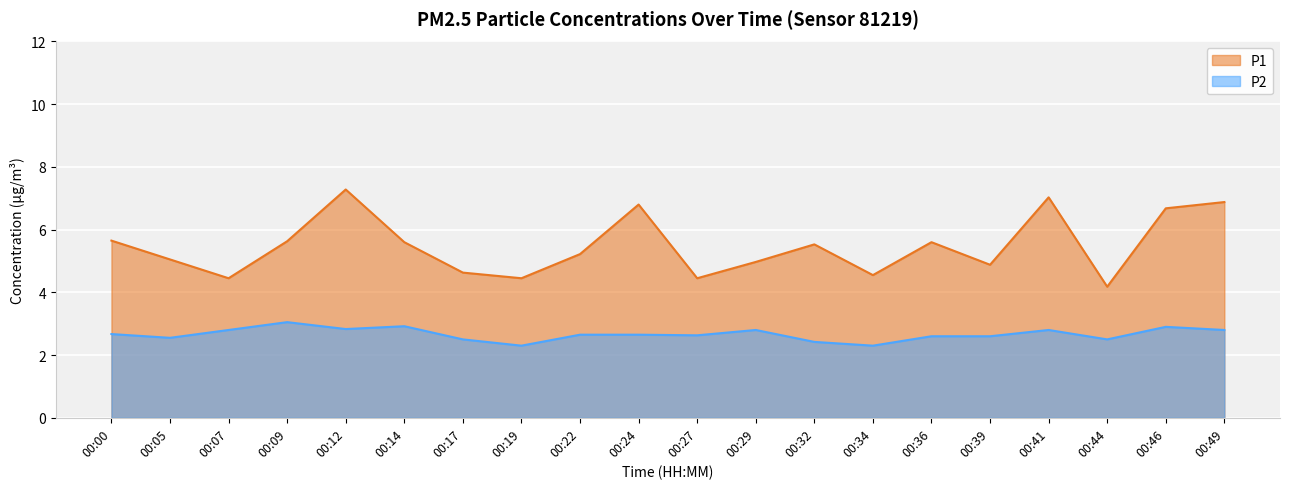

At which category is the sum across all series the highest?

00:12